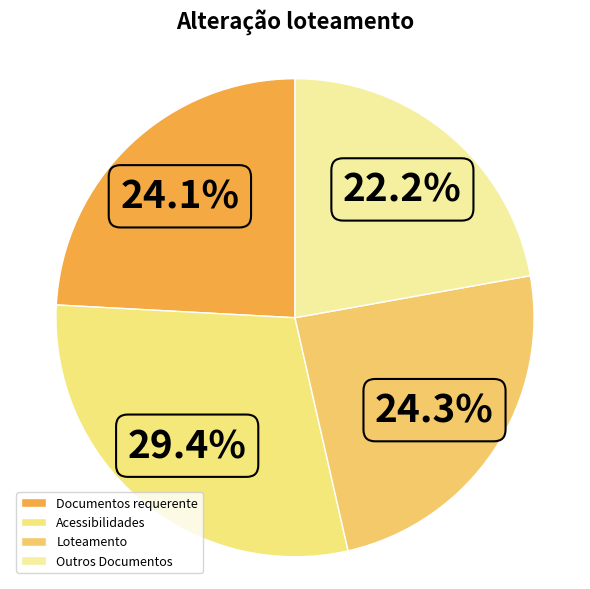

What is the largest slice in the pie chart?

Acessibilidades